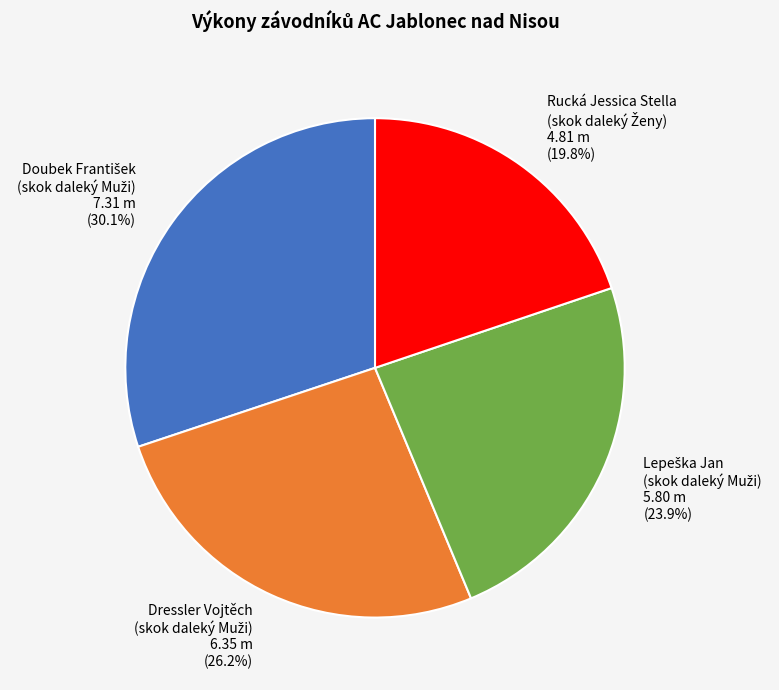

How many segments does this pie chart have?

4